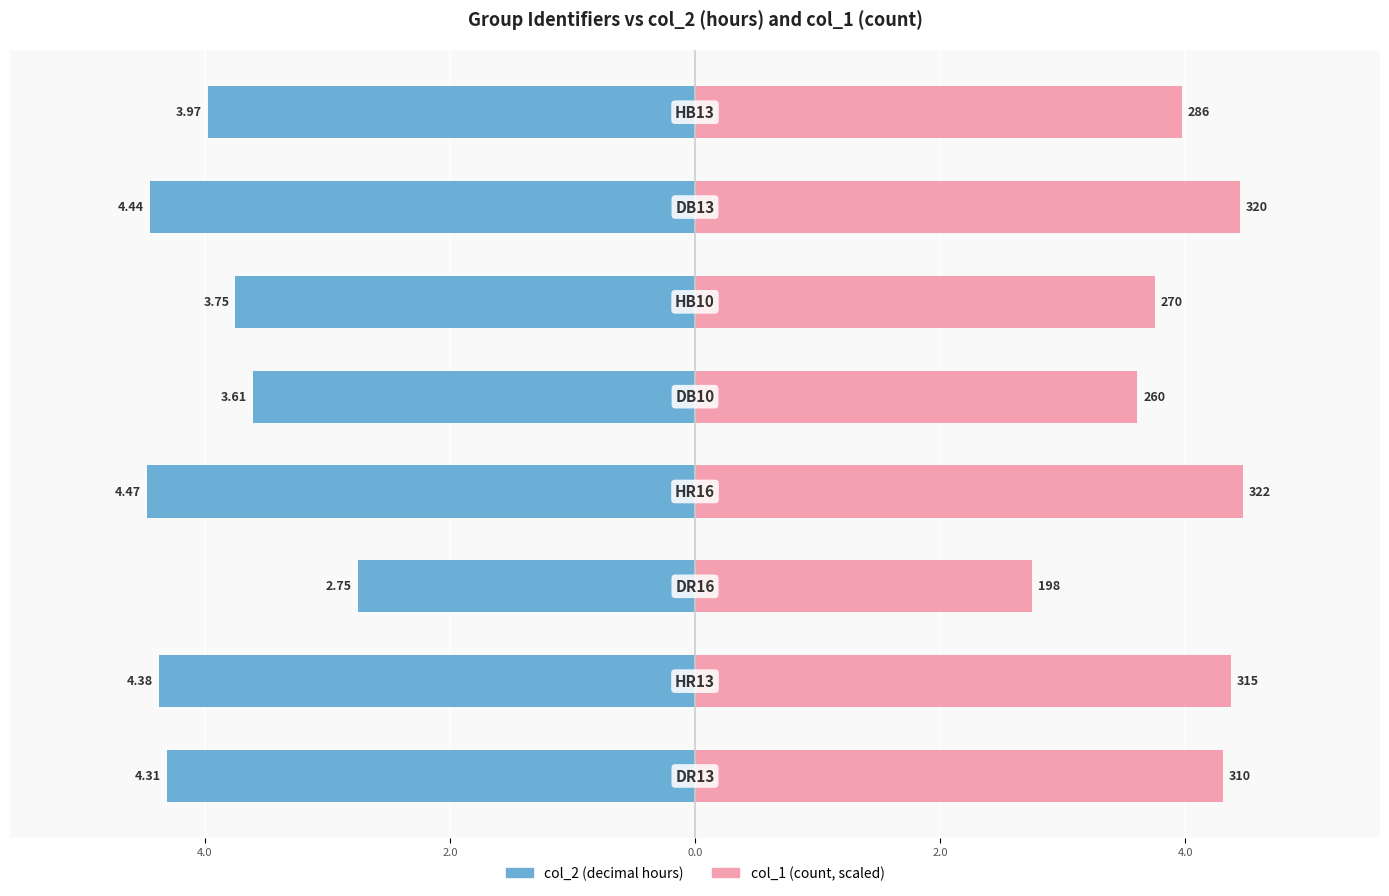

Between 2.0 and 4.0, which is larger?

2.0